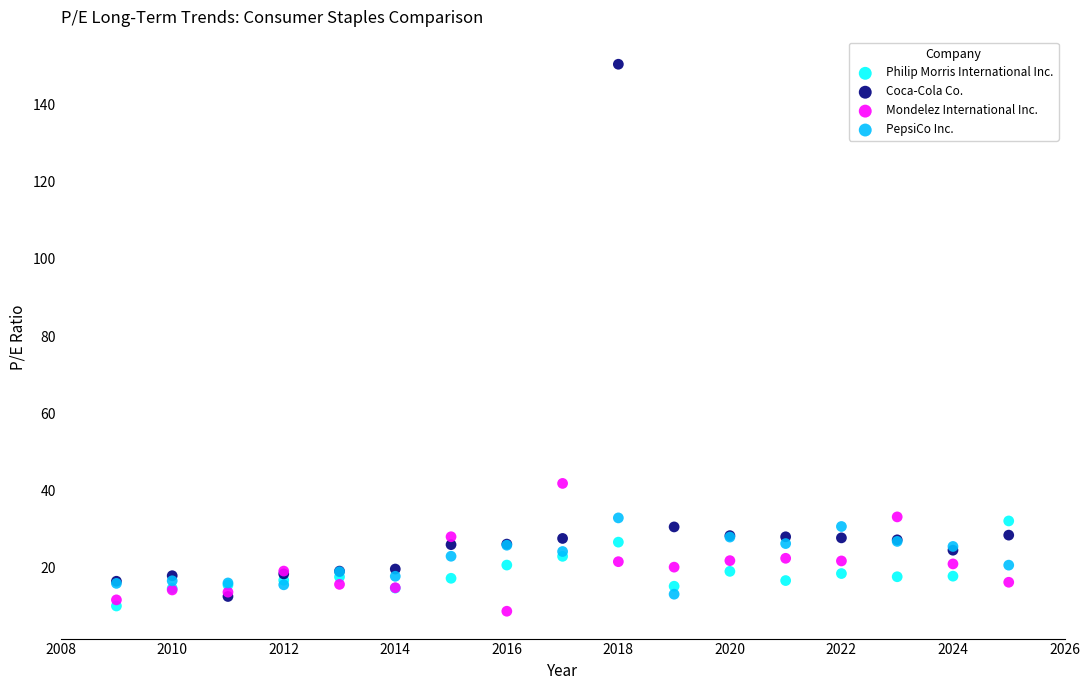

Which series reaches the minimum Y coordinate?

Mondelez International Inc.